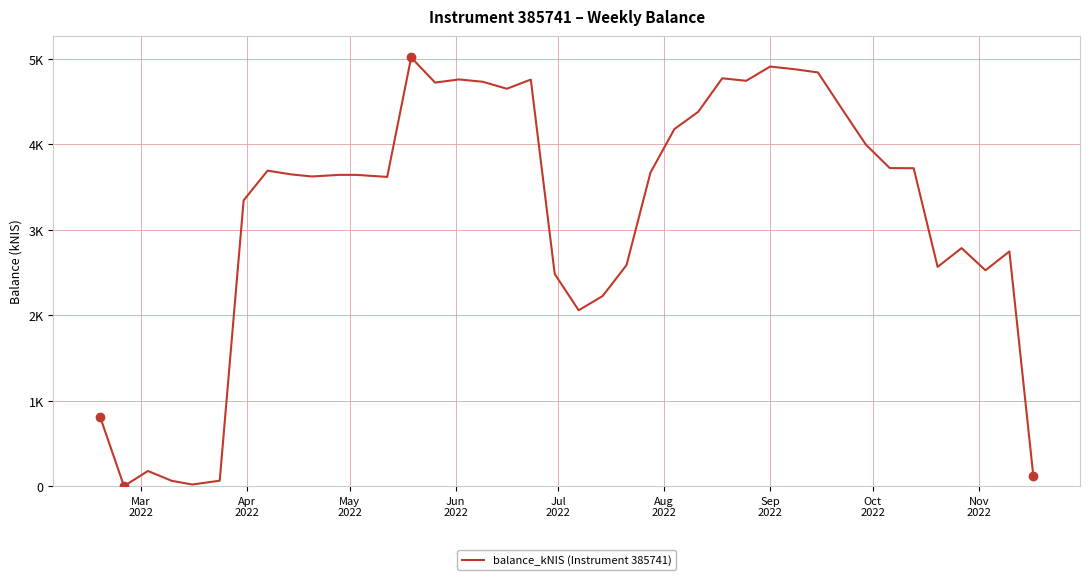

Reading left to right, transcribe all the data shown in this chart.

811.9	0.0	176.9	61.5	18.8	63.5	3342.5	3689.7	3645.3	3621.7	3640.3	3640.2	3616.4	5013.8	4719.7	4756.5	4728.9	4647.6	4754.8	2481.0	2056.6	2222.8	2584.8	3666.6	4175.8	4378.9	4769.8	4740.5	4907.1	4877.1	4838.1	4412.8	3994.7	3719.6	3718.1	2563.9	2783.7	2524.4	2744.7	117.7